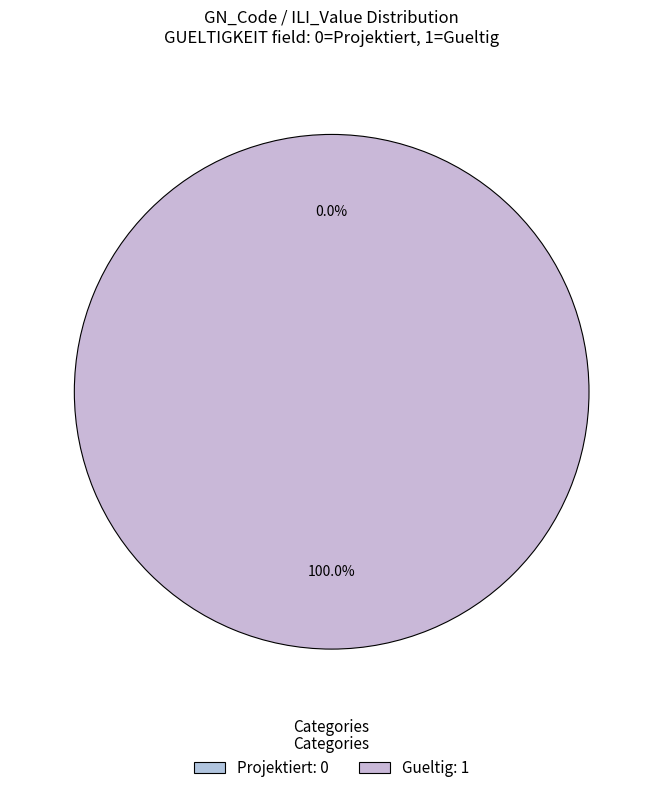

What is the total percentage of 1 and 0?

100.0%